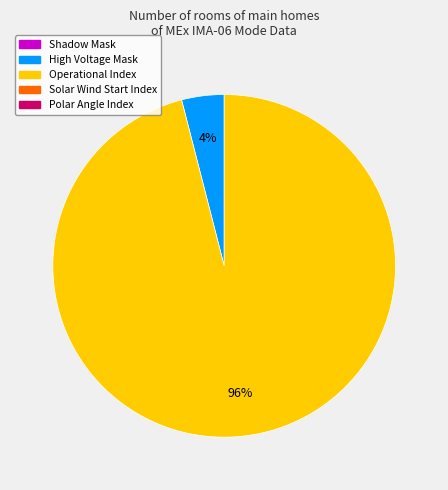

Is there a majority slice in this chart?

Yes